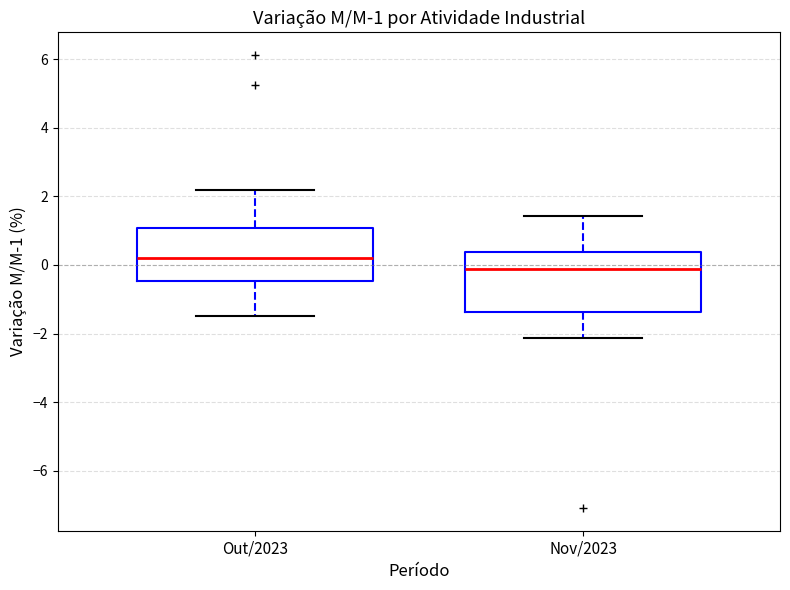

Which box's median line is the highest?

Out/2023